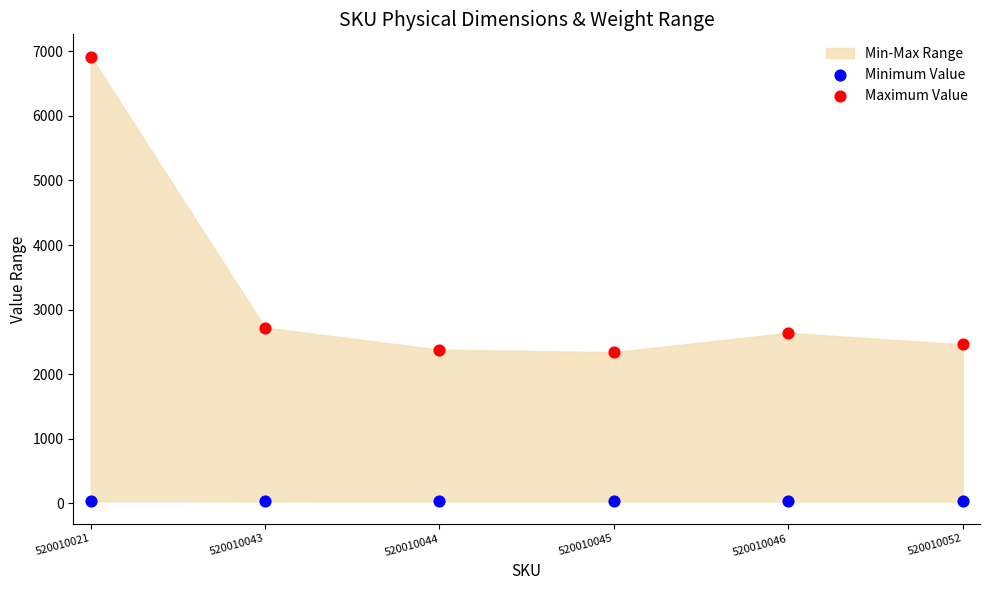

Across all series, what Y value is closest to 3473?

2720.0